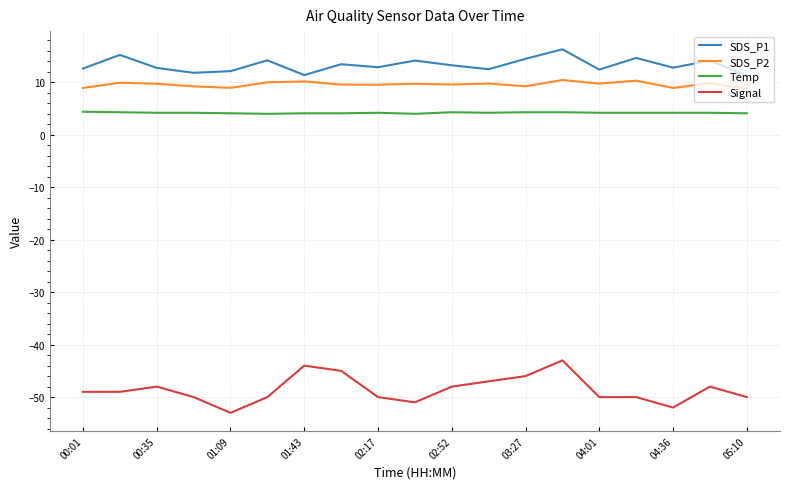

In SDS_P1, how many points are higher than both neighbors (excluding endpoints)?

7